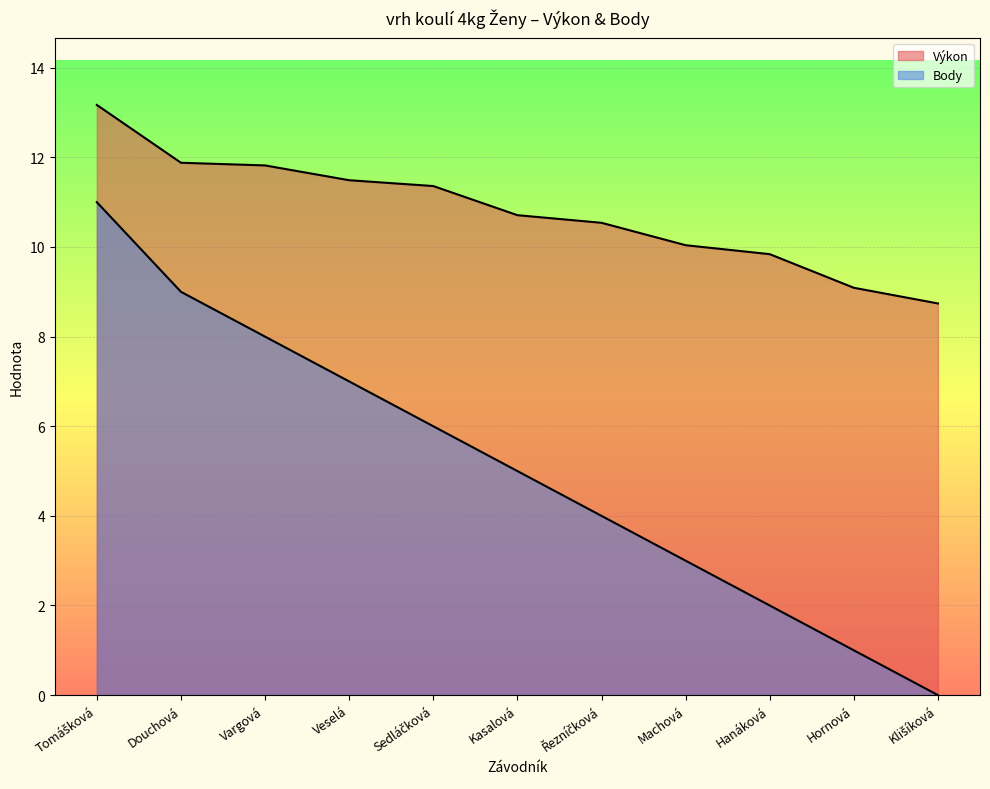

What position from the right is Kasalová?

6